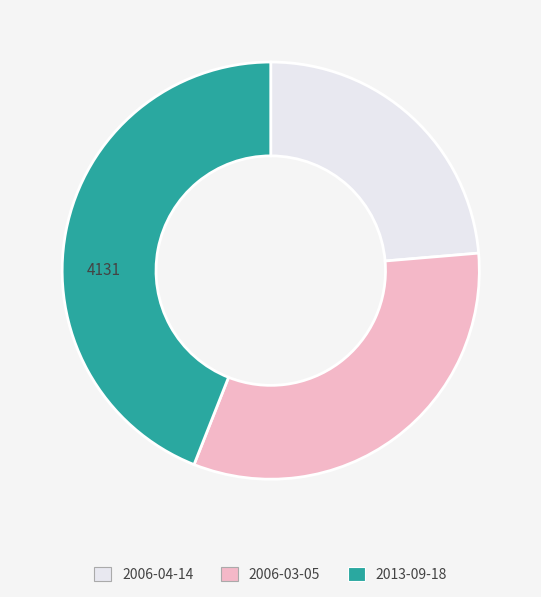

Is 2006-03-05 the majority of the pie?

No